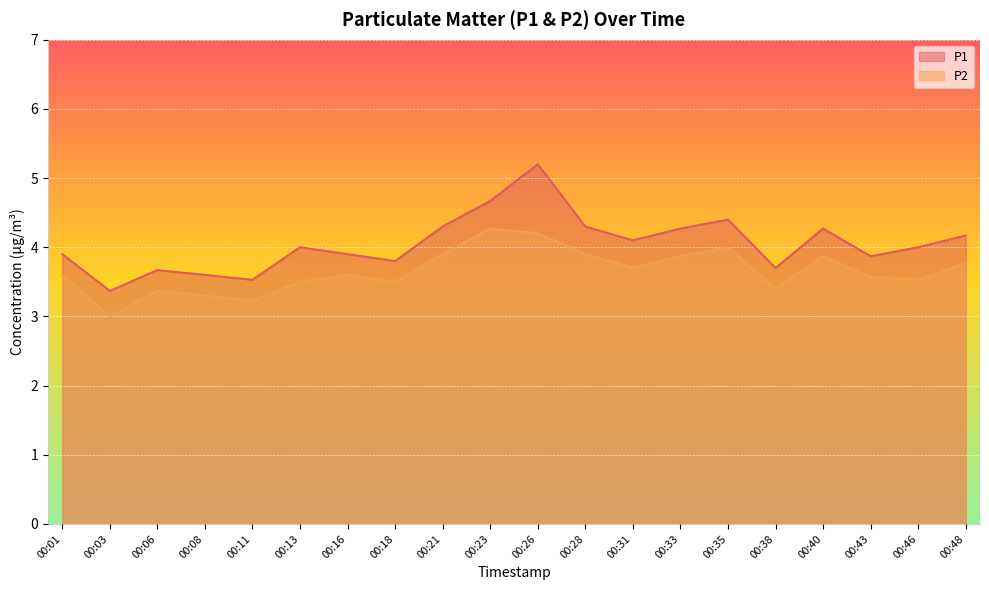

True or false: P2 and P1 cross at least once.

False